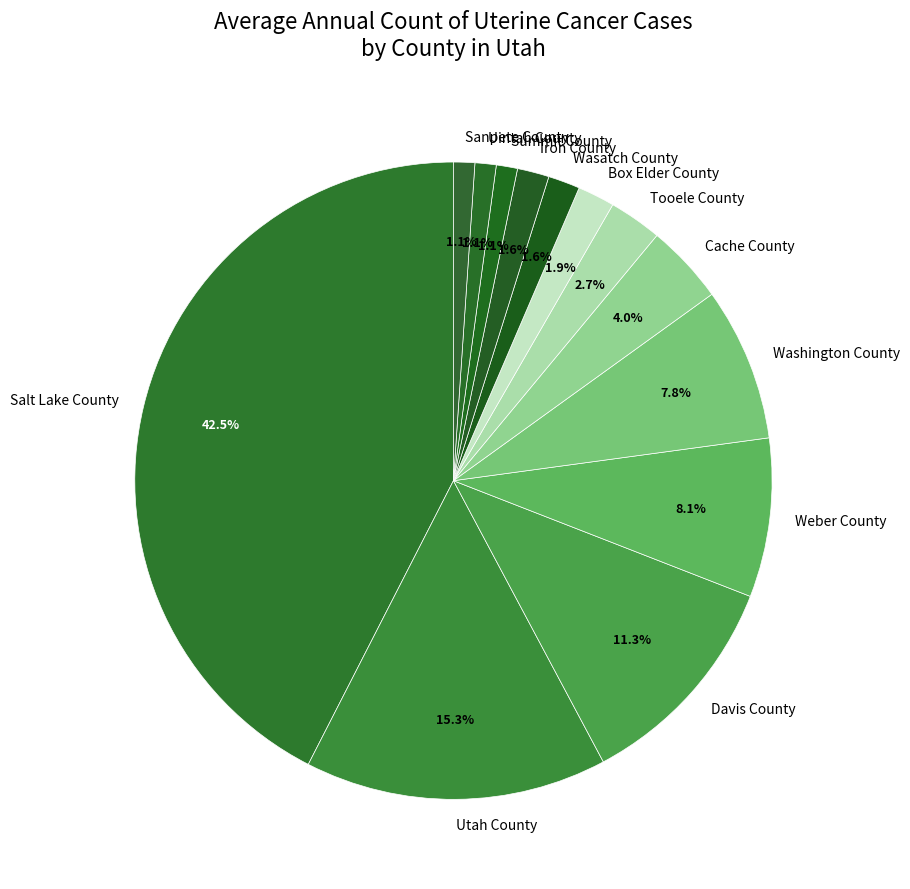

Between Washington County and Davis County, which is larger?

Davis County